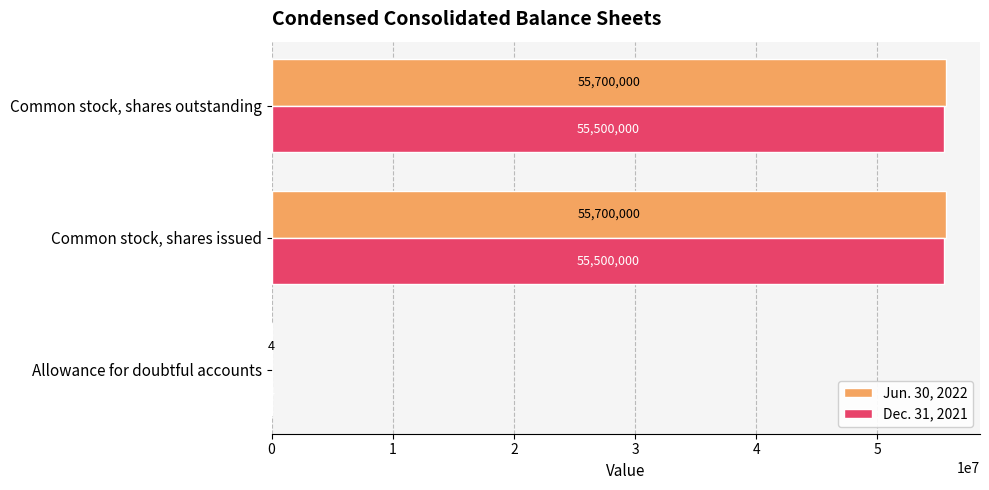

True or false: Jun. 30, 2022 has a value of 55700000 at Common stock, shares outstanding.

True